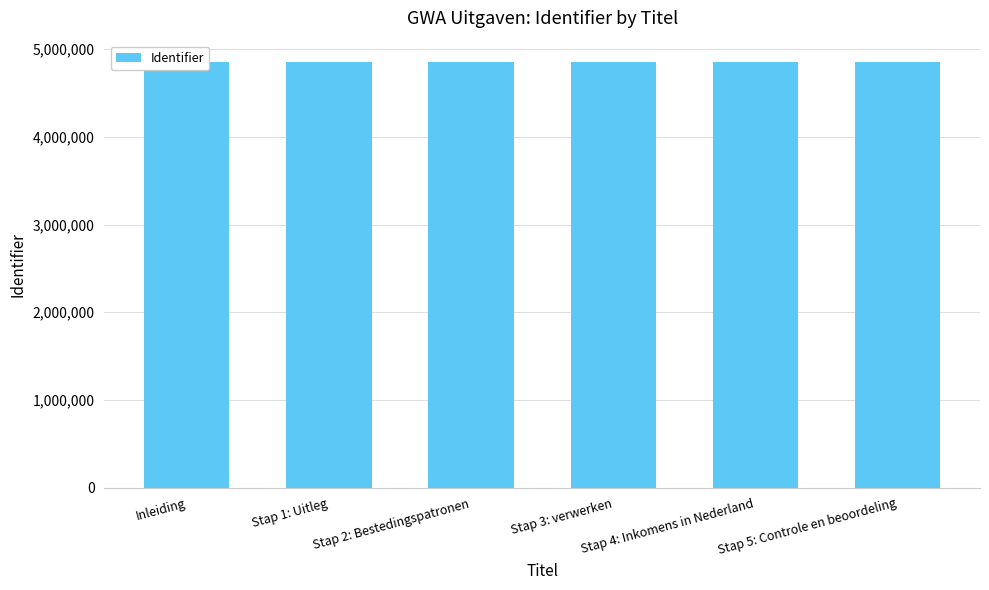

At which label is the value closest to 4855236?

Stap 2: Bestedingspatronen